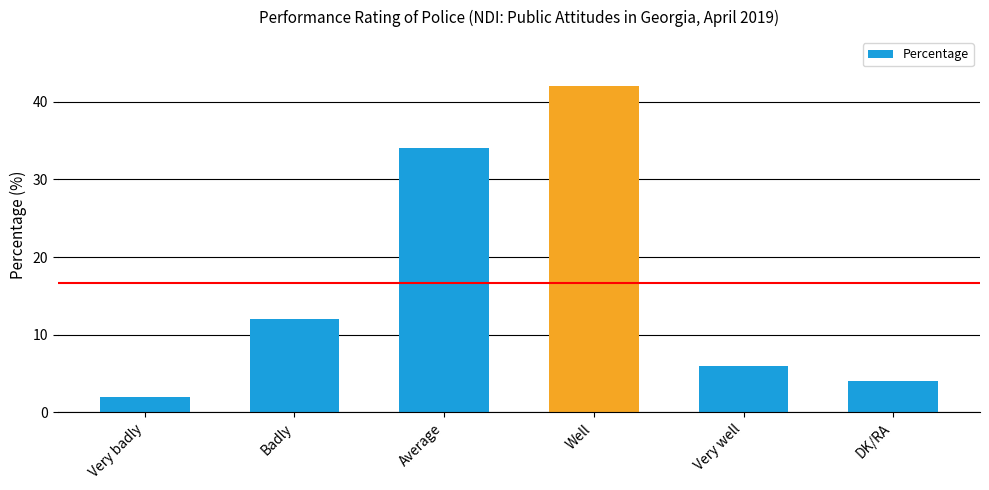

What is the change in value from Very badly to Very well?

+4